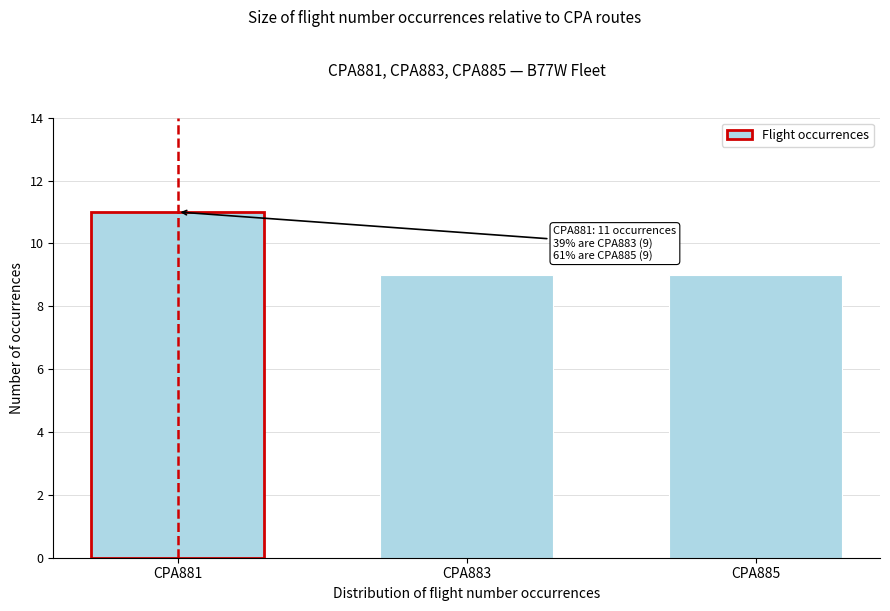

Reading left to right, transcribe all the data shown in this chart.

11	9	9